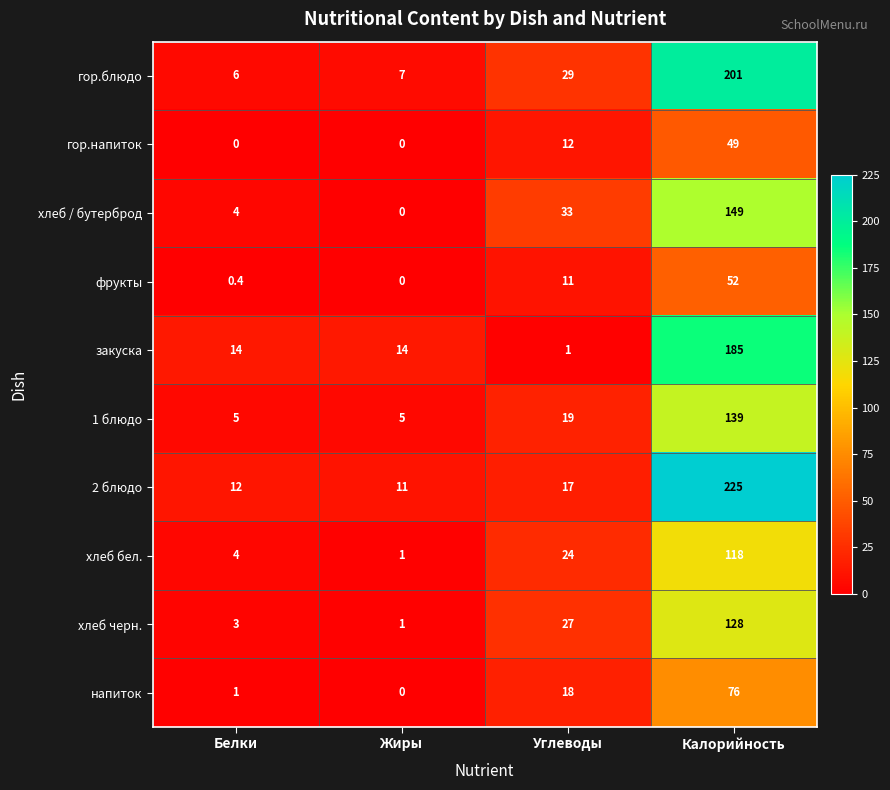

Which series has the largest total across all categories?

2 блюдо